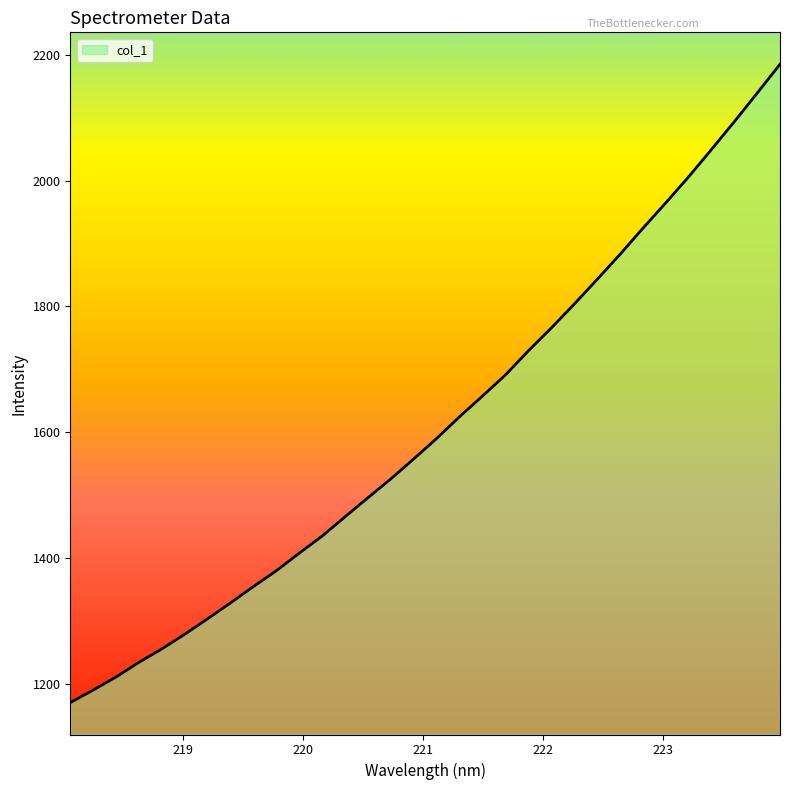

What is the difference between the second highest and second lowest values?

949.3